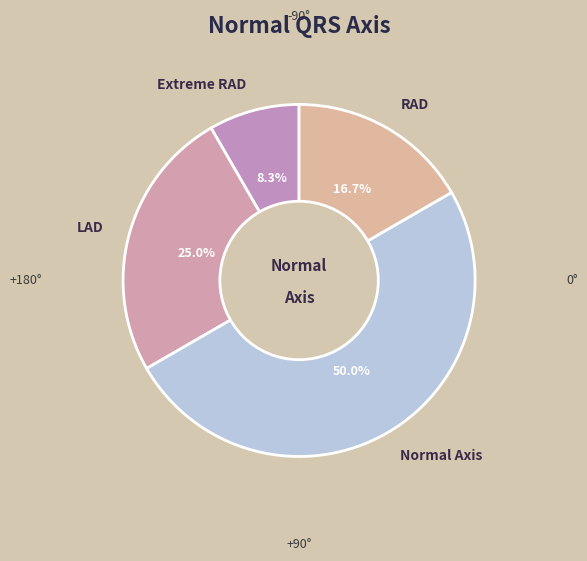

How much of the chart is everything except RAD?

83.3%